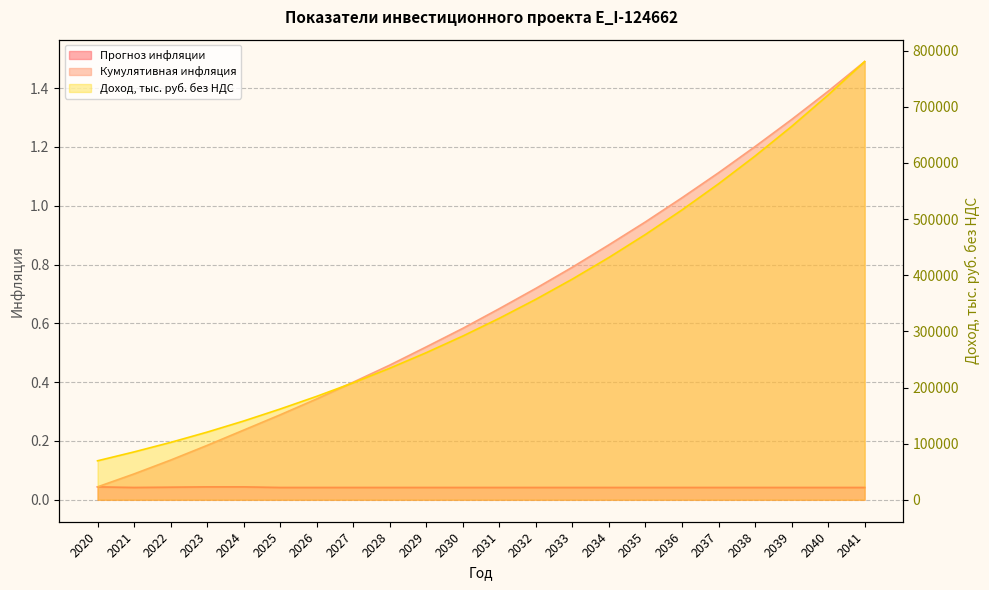

Reading left to right, extract all data points from this chart.

Доход, тыс. руб. без НДС: 2020=69493.1	2021=85297.5	2022=102231.0	2023=120541.6	2024=140337.7	2025=161701.4	2026=184275.8	2027=208461.1	2028=234353.0	2029=262052.0	2030=291664.4	2031=323301.9	2032=357082.5	2033=393130.4	2034=431576.4	2035=472558.3	2036=516221.5	2037=562718.7	2038=612211.2	2039=664868.3	2040=720868.7	2041=780400.3
Прогноз инфляции: 2020=0.0	2021=0.0	2022=0.0	2023=0.0	2024=0.0	2025=0.0	2026=0.0	2027=0.0	2028=0.0	2029=0.0	2030=0.0	2031=0.0	2032=0.0	2033=0.0	2034=0.0	2035=0.0	2036=0.0	2037=0.0	2038=0.0	2039=0.0	2040=0.0	2041=0.0
Кумулятивная инфляция: 2020=0.0	2021=0.1	2022=0.1	2023=0.2	2024=0.2	2025=0.3	2026=0.3	2027=0.4	2028=0.5	2029=0.5	2030=0.6	2031=0.7	2032=0.7	2033=0.8	2034=0.9	2035=0.9	2036=1.0	2037=1.1	2038=1.2	2039=1.3	2040=1.4	2041=1.5